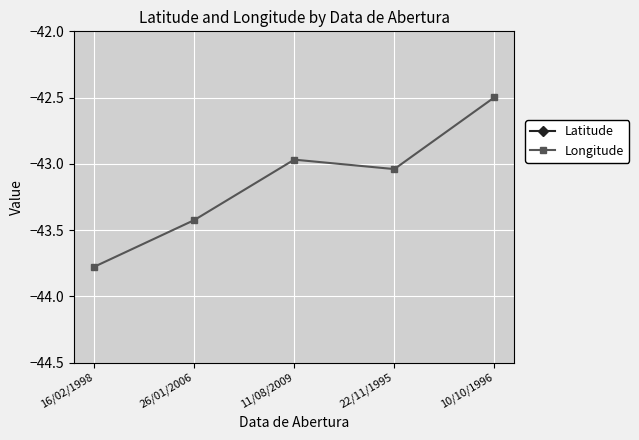

What is the value of the Latitude point at the 4th from the left?

-22.7